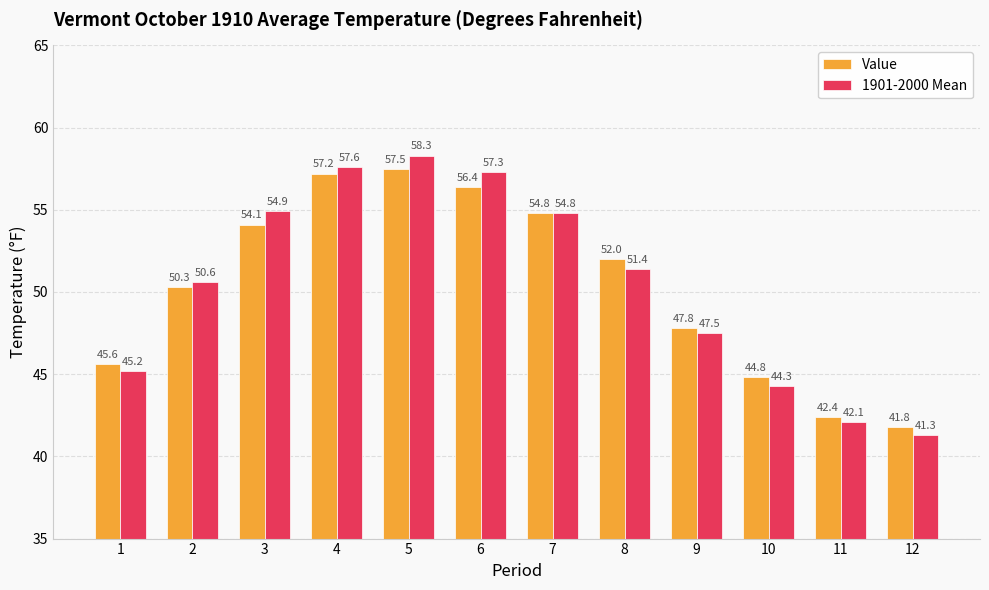

Read the Value value at 9.

47.8